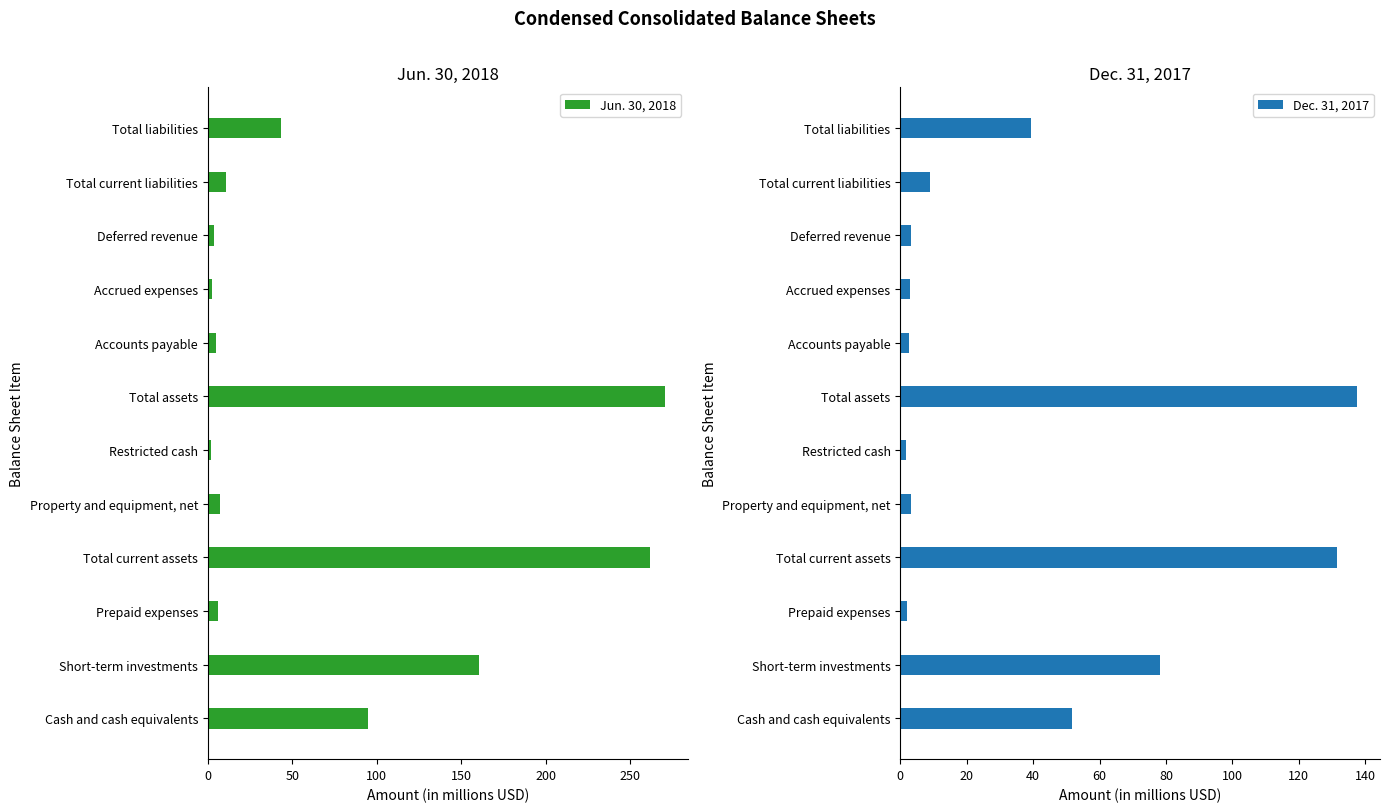

Where is Dec. 31, 2017 nearest to the value 69?

Short-term investments